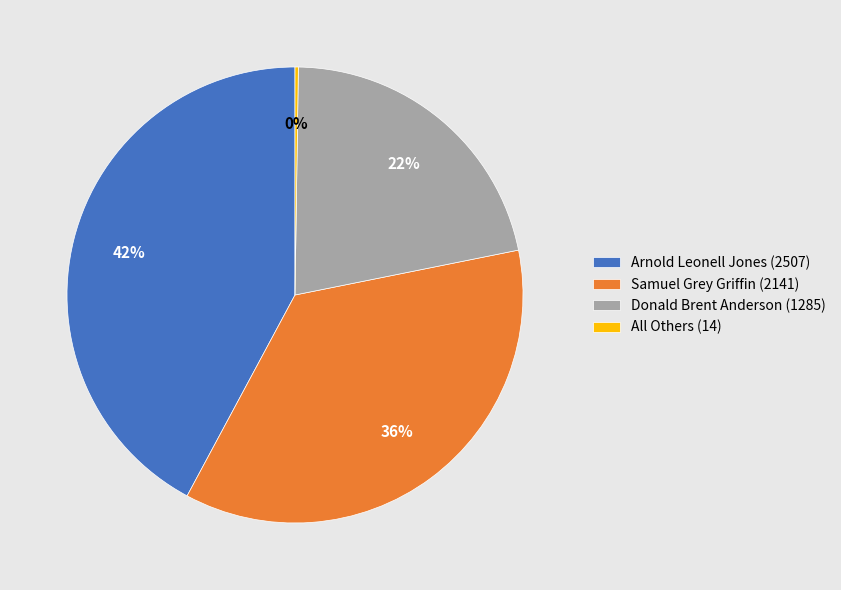

Approximately how many times larger is the value at Arnold Leonell Jones (2507) compared to Samuel Grey Griffin (2141)?

1.2